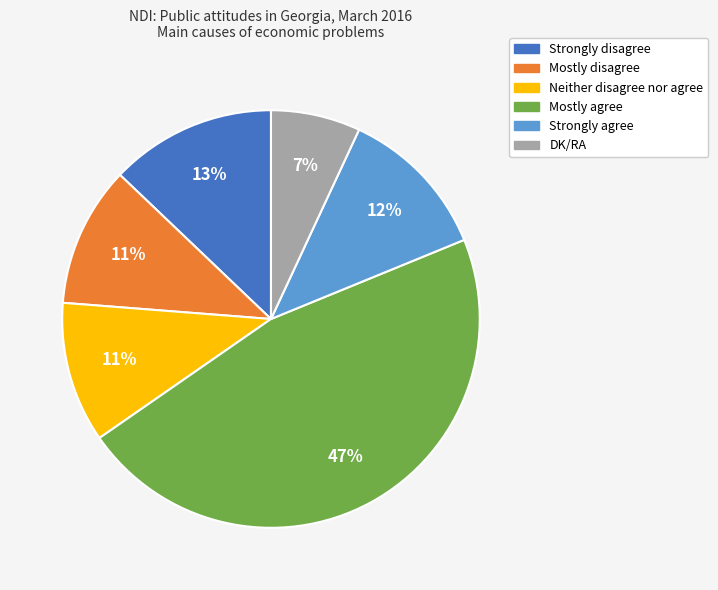

How many segments does this pie chart have?

6